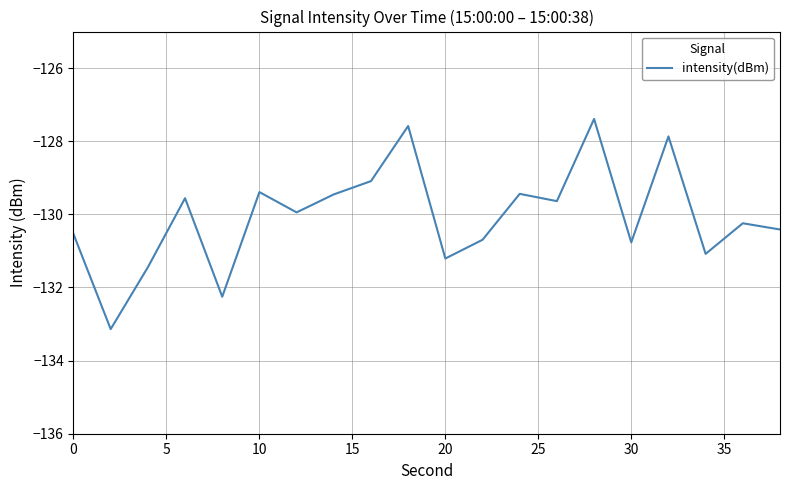

What is the difference between the maximum and minimum values?

5.7